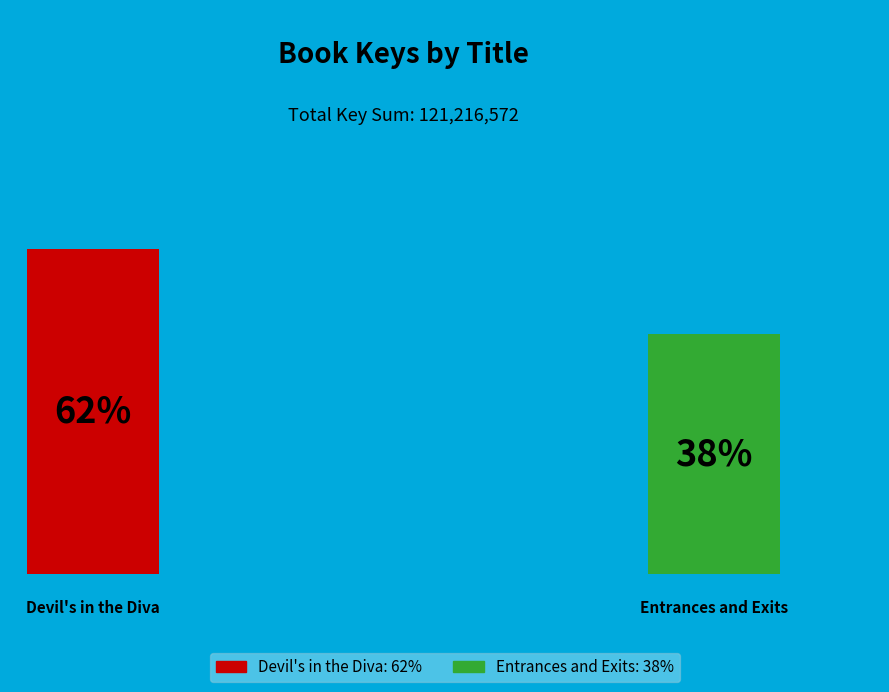

What is the change in value from Devil's in the Diva to Entrances and Exits?

-28922978